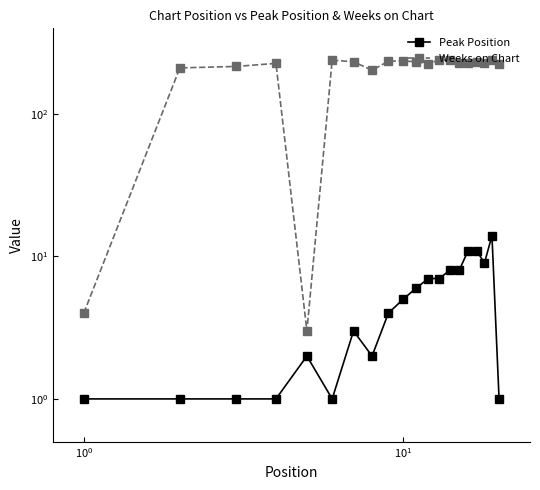

True or false: Weeks on Chart and Peak Position intersect in this chart.

False